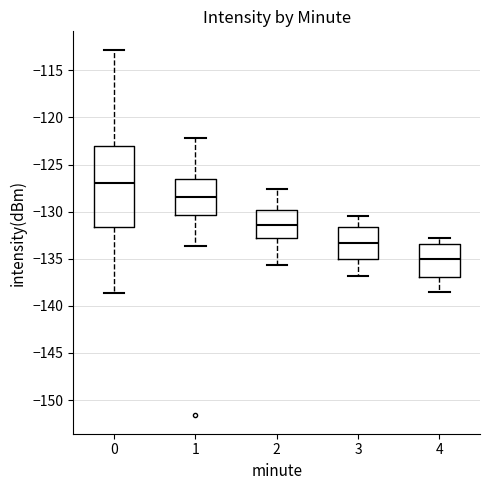

Where is the lower edge of the box at x = 1 on the y-axis? The values are not printed on the chart, so give them approximately, as read against the axis.

-130.5